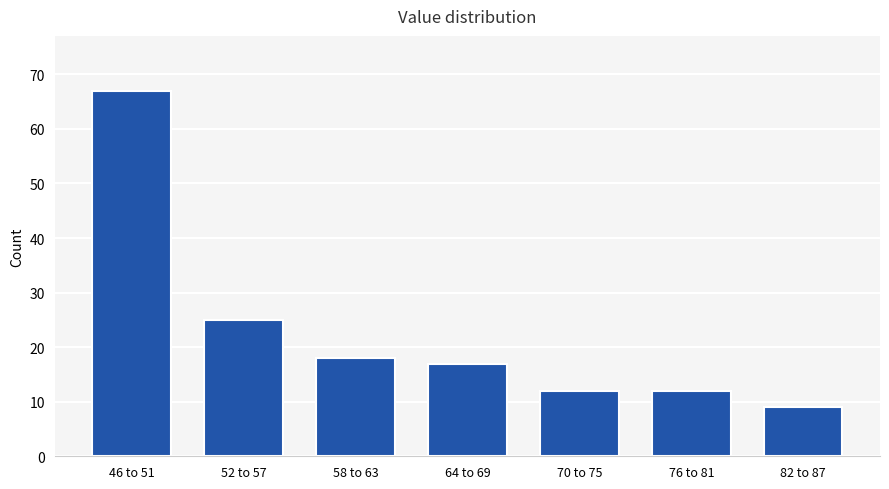

Reading left to right, transcribe all the data shown in this chart.

46 to 51=67	52 to 57=25	58 to 63=18	64 to 69=17	70 to 75=12	76 to 81=12	82 to 87=9